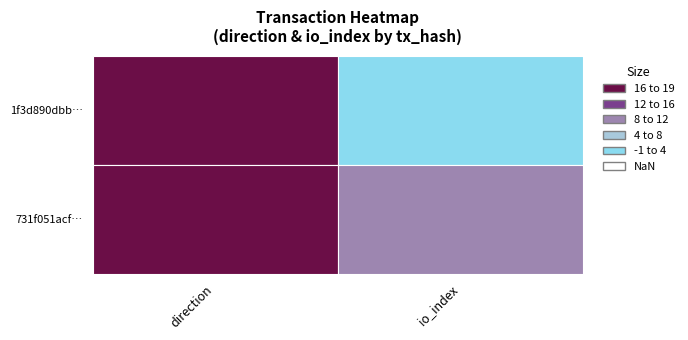

The 1f3d890dbb56c460fdd131d7d02892ee88dcb9b series shows -1 at 0. True or false?

True